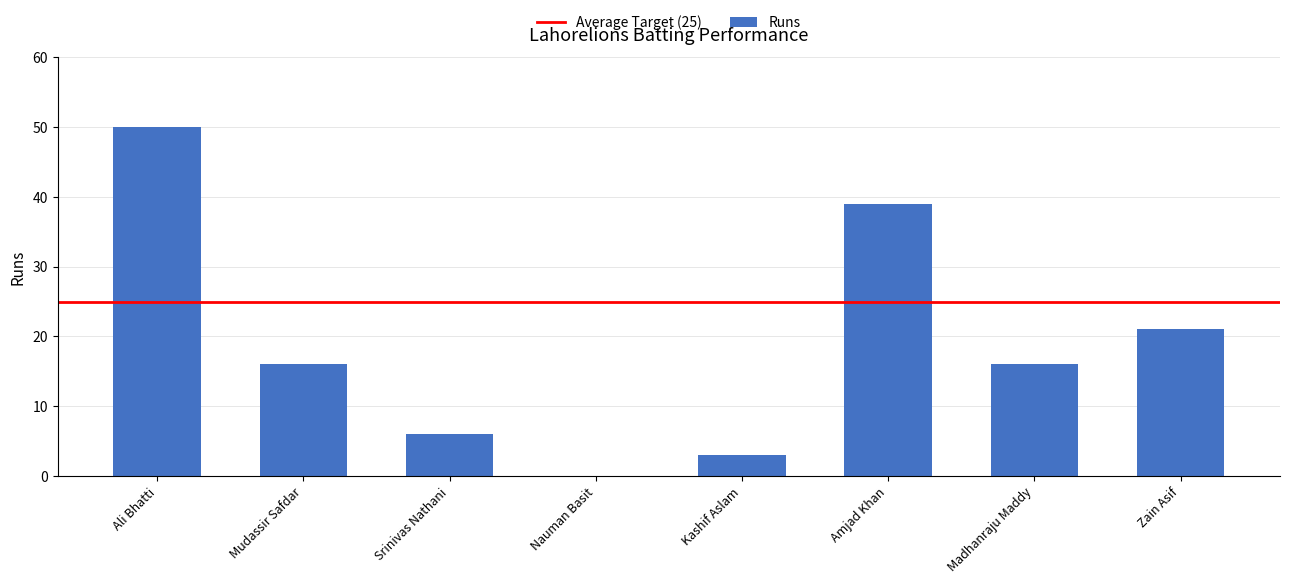

What is the sum of all values?

151